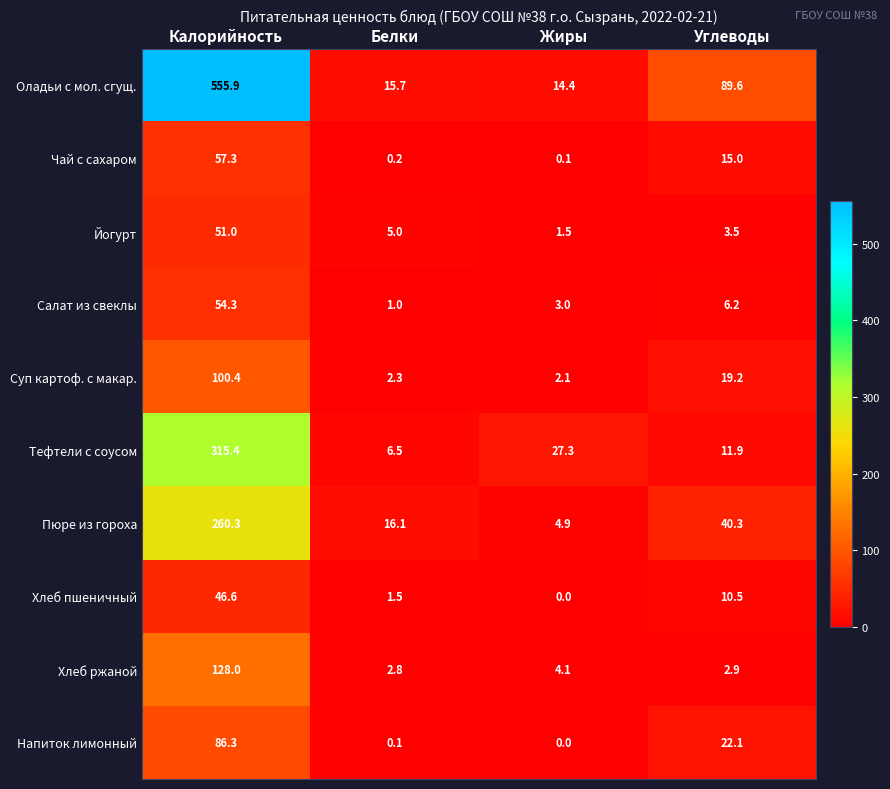

At which label does Чай с сахаром reach its peak?

Калорийность